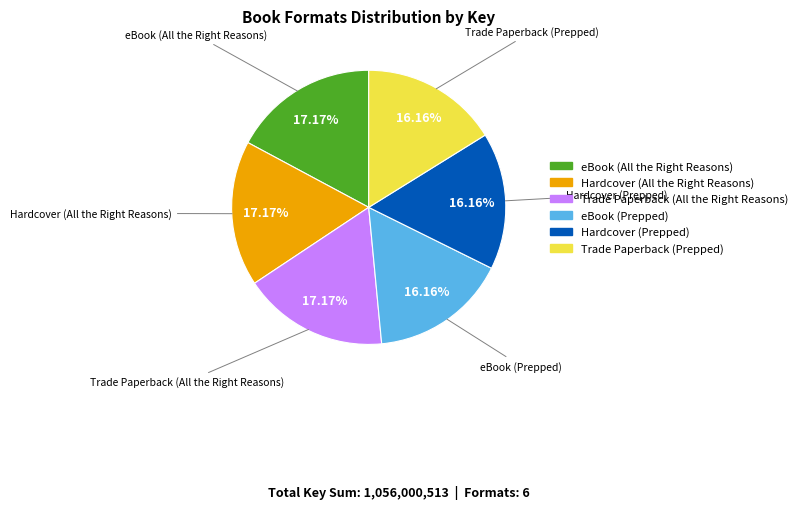

To the nearest percent, what is the difference between the largest and smallest slice percentages?

1%